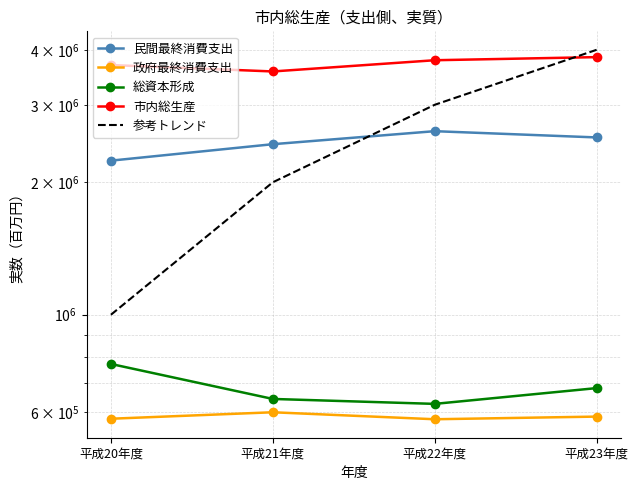

Is it true that 総資本形成 equals 772919 at 平成20年度?

True